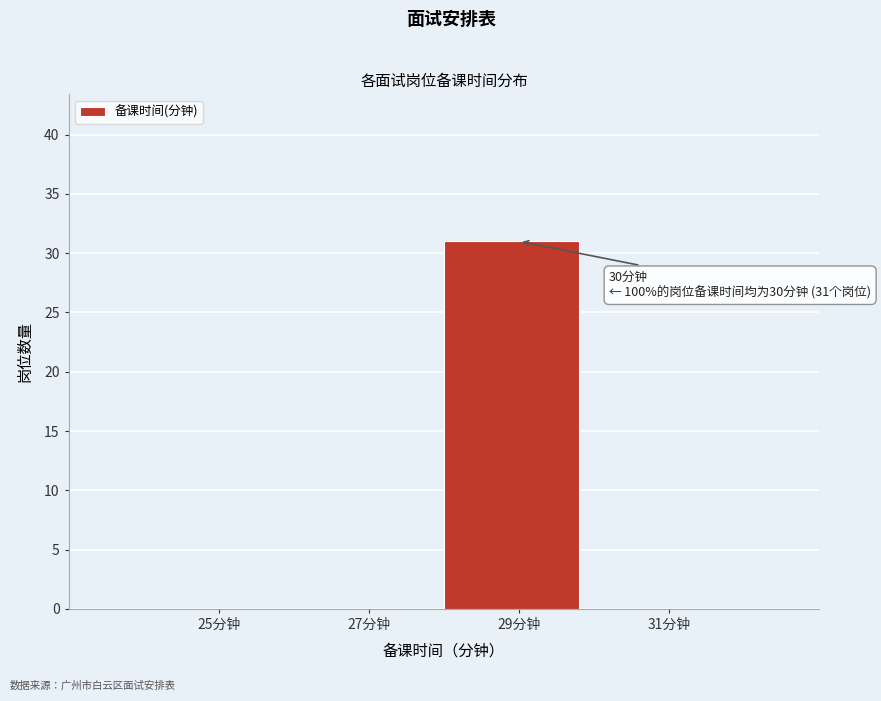

Reading right to left, extract all data points from this chart.

31分钟=0	29分钟=31	27分钟=0	25分钟=0